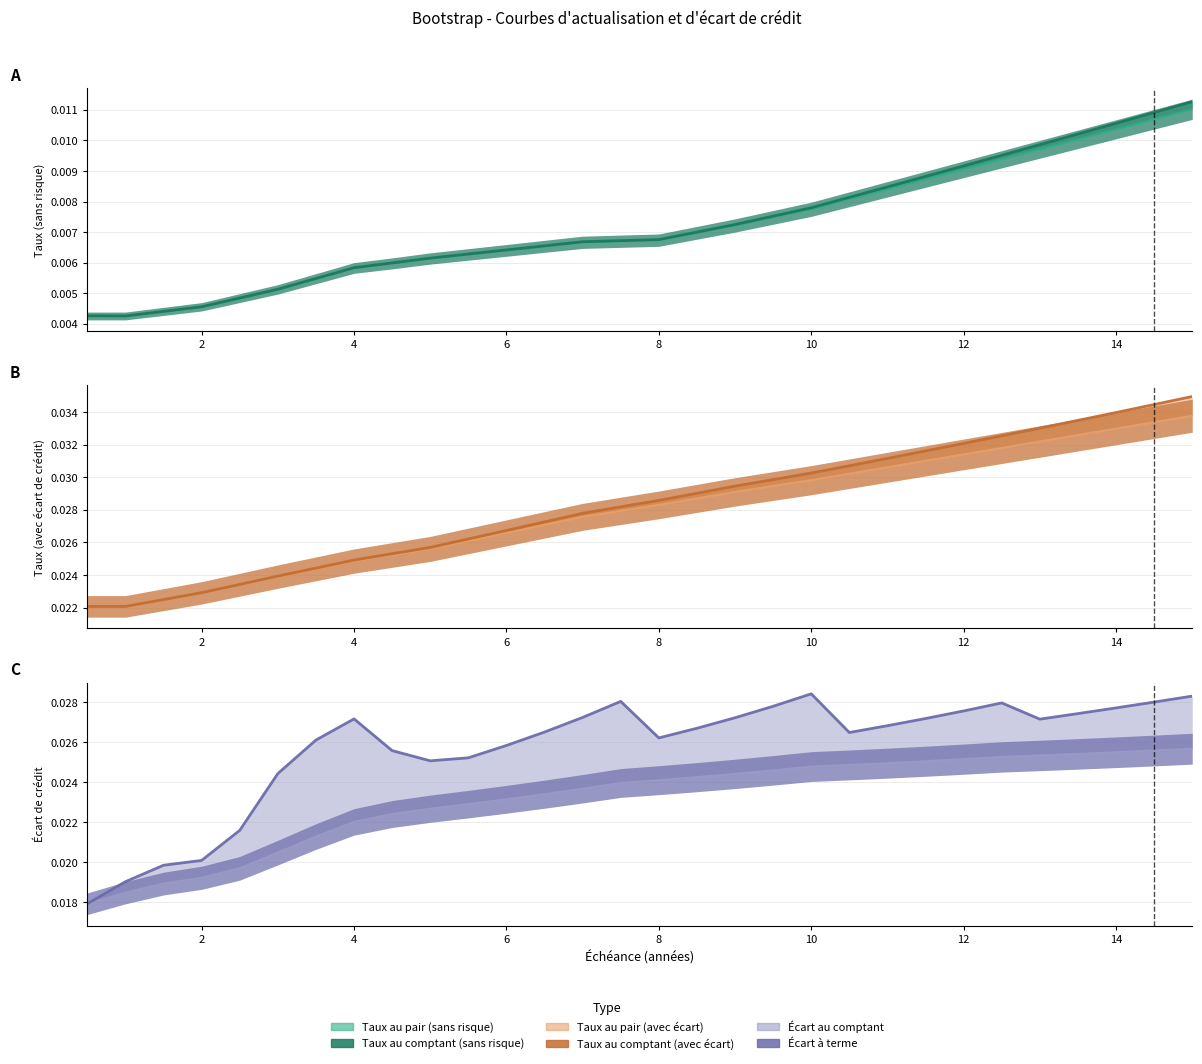

How many Taux au comptant (sans risque) values are between 0 and 1?

30